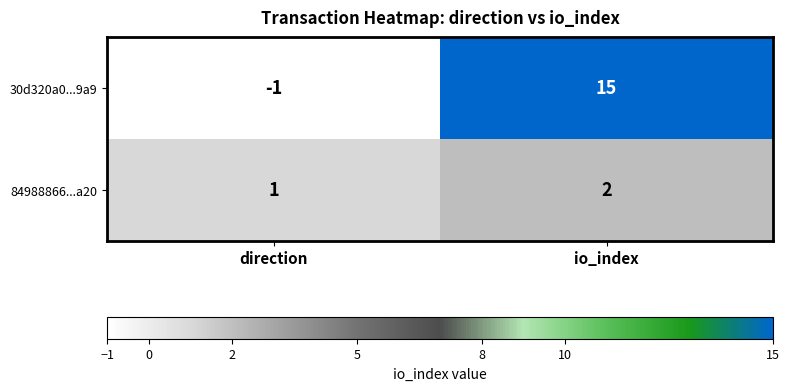

What is the average value of the 30d320a0...9a9 series?

7